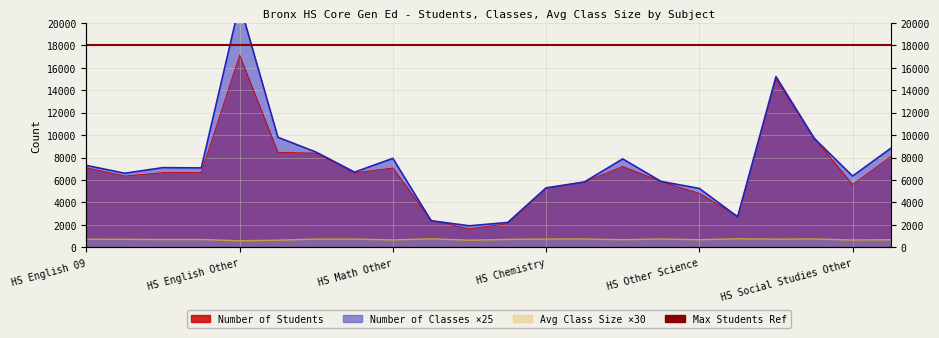

What is the label of the 12th point from the right?

HS Statistics